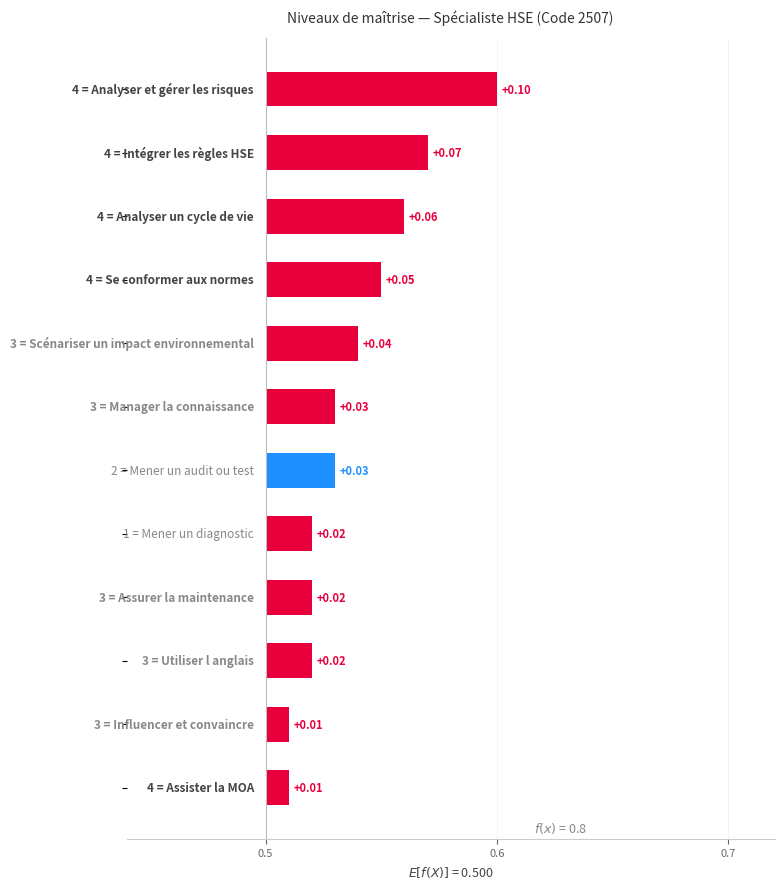

What is the difference between the maximum and second lowest values?

0.1